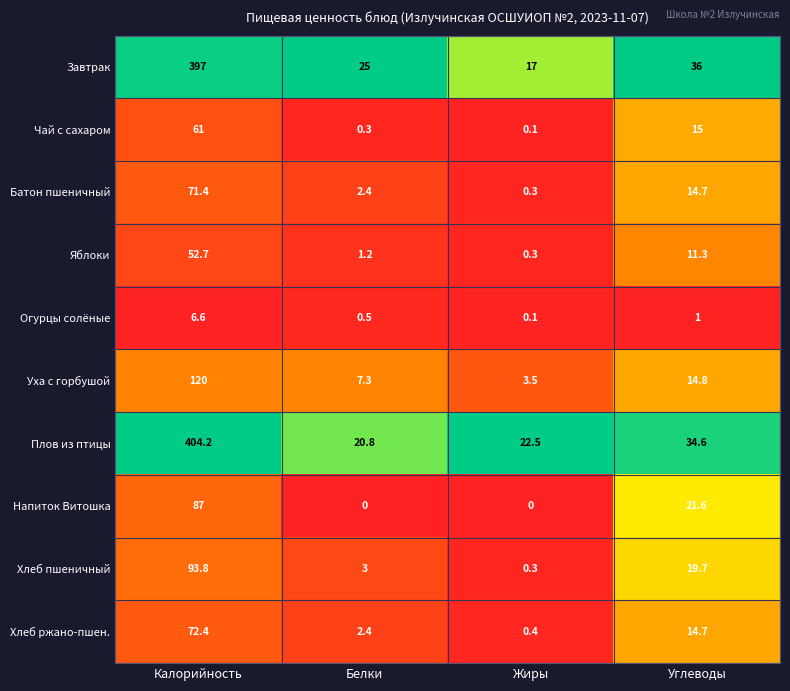

What is the maximum value shown in the chart?

404.2